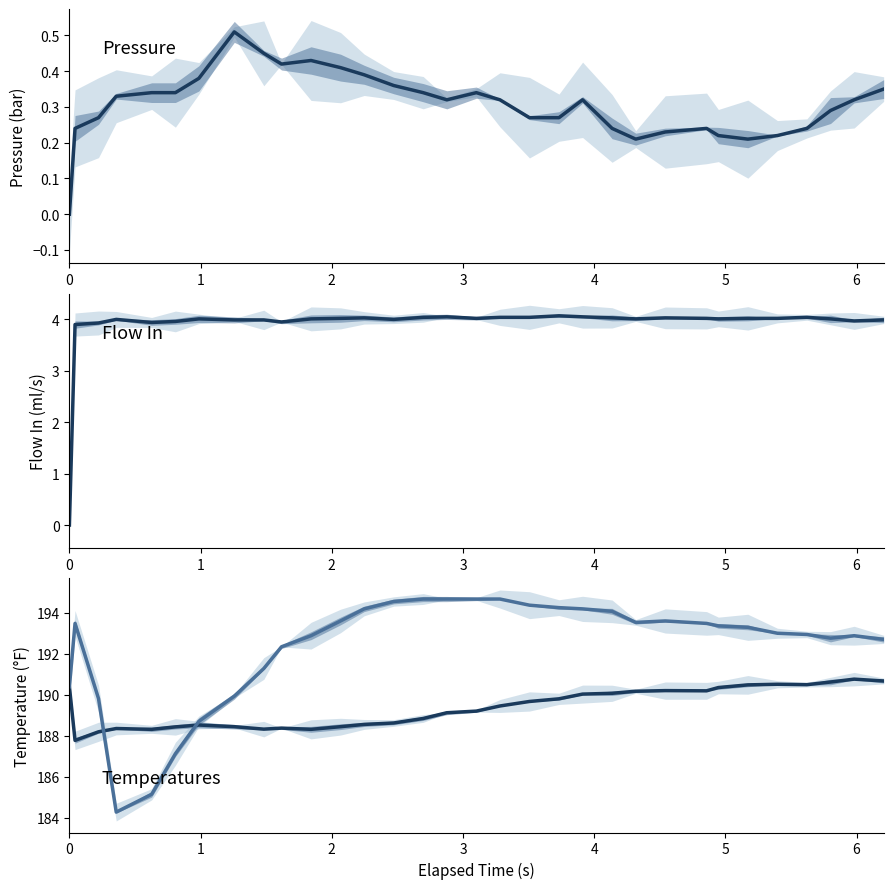

Does the chart have visible grid lines?

No